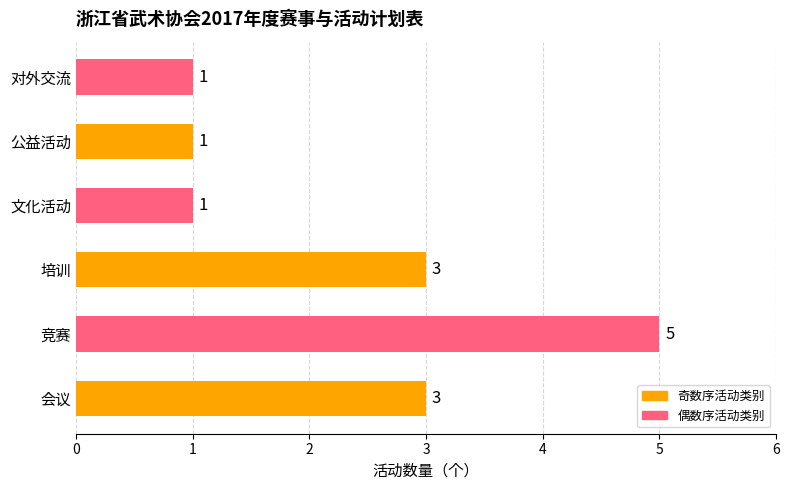

What is the minimum value shown in the chart?

1